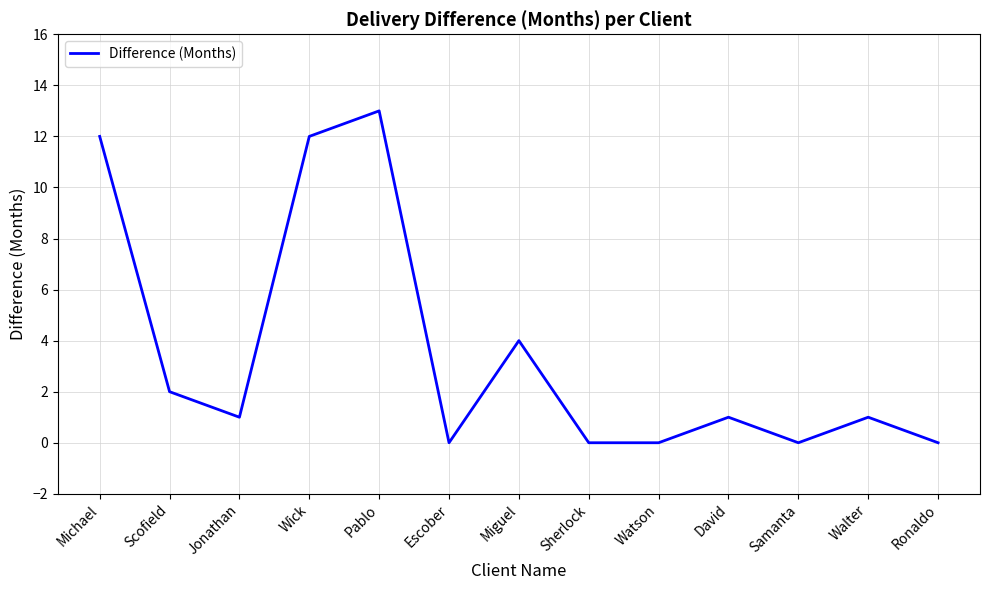

Reading left to right, list all the values displayed in this chart.

Michael=12	Scofield=2	Jonathan=1	Wick=12	Pablo=13	Escober=0	Miguel=4	Sherlock=0	Watson=0	David=1	Samanta=0	Walter=1	Ronaldo=0